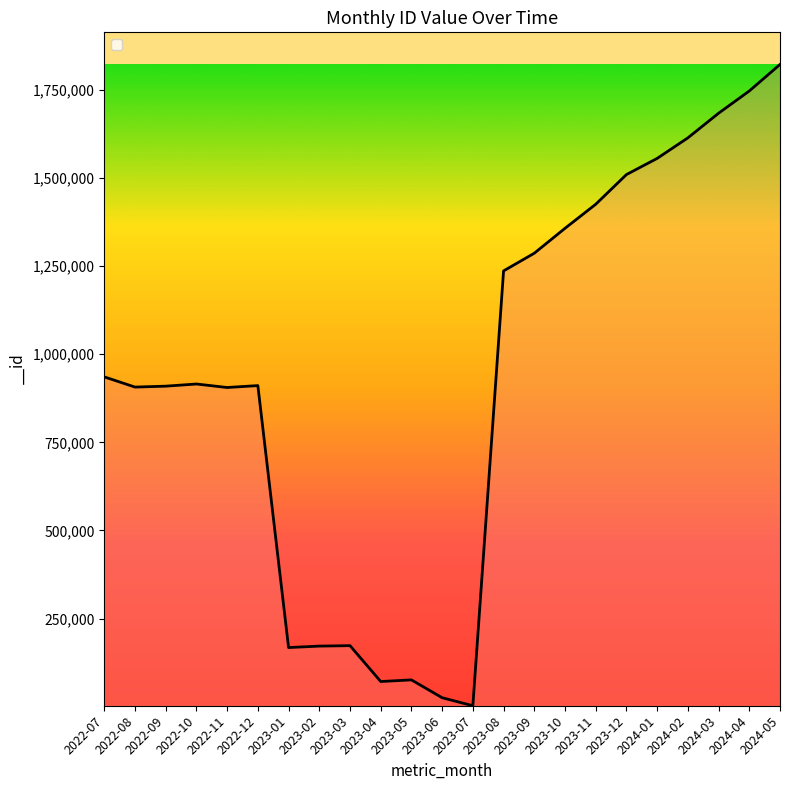

What value does the data have at 2023-05, to the nearest 100?

76100